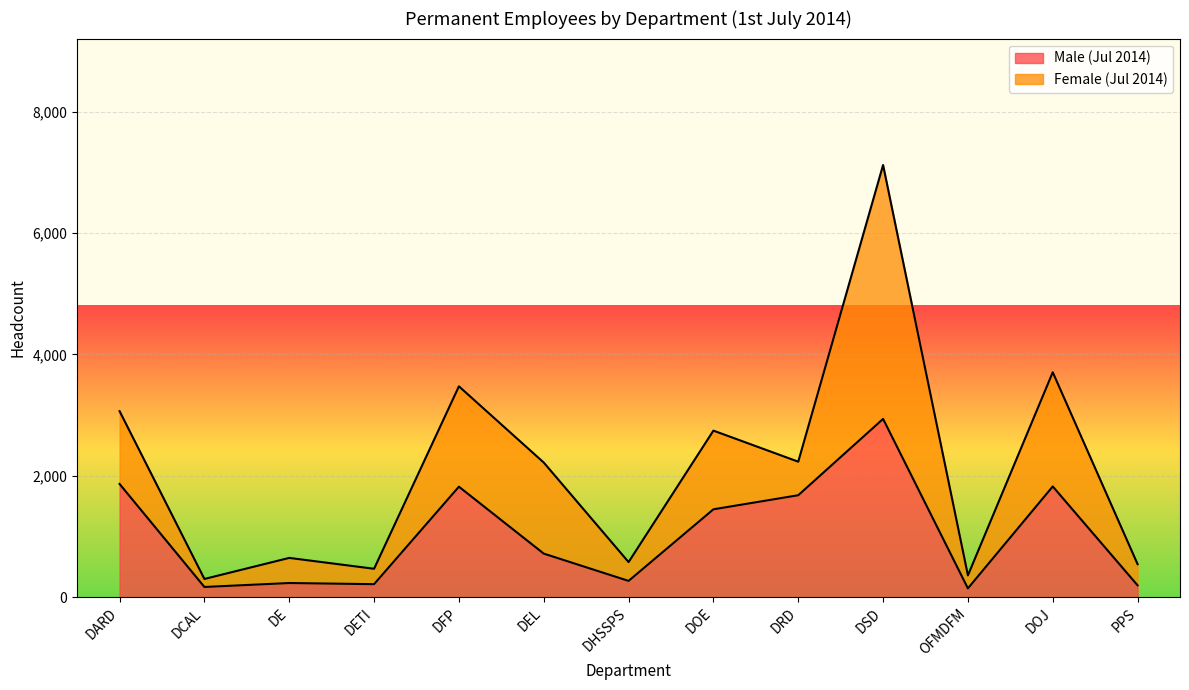

Which category has the lowest value across all series?

OFMDFM